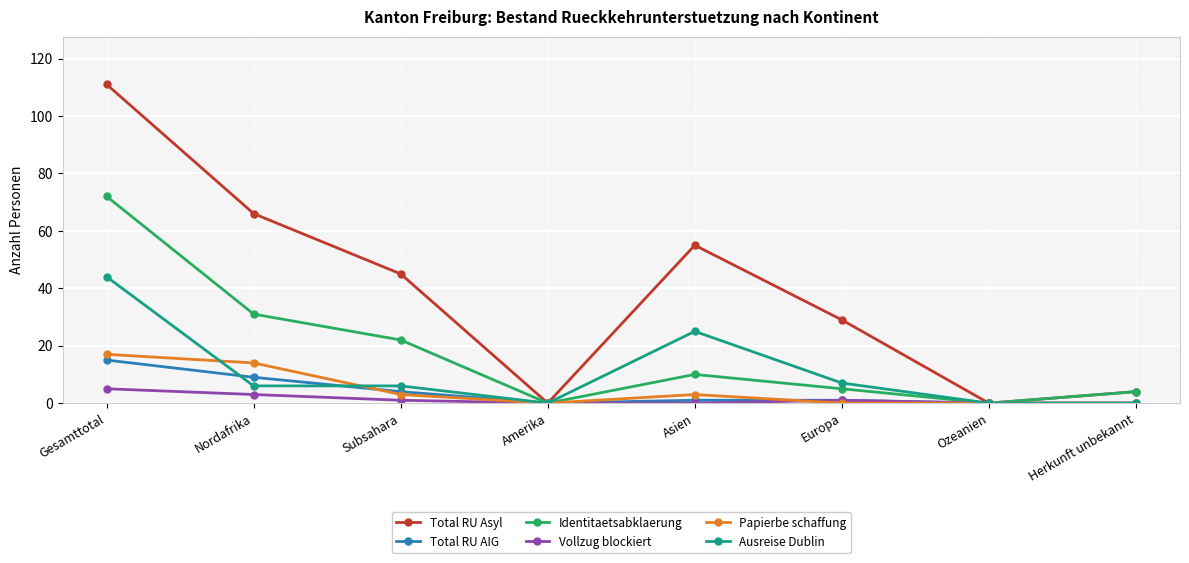

Where is the first local minimum for Total RU Asyl?

Amerika